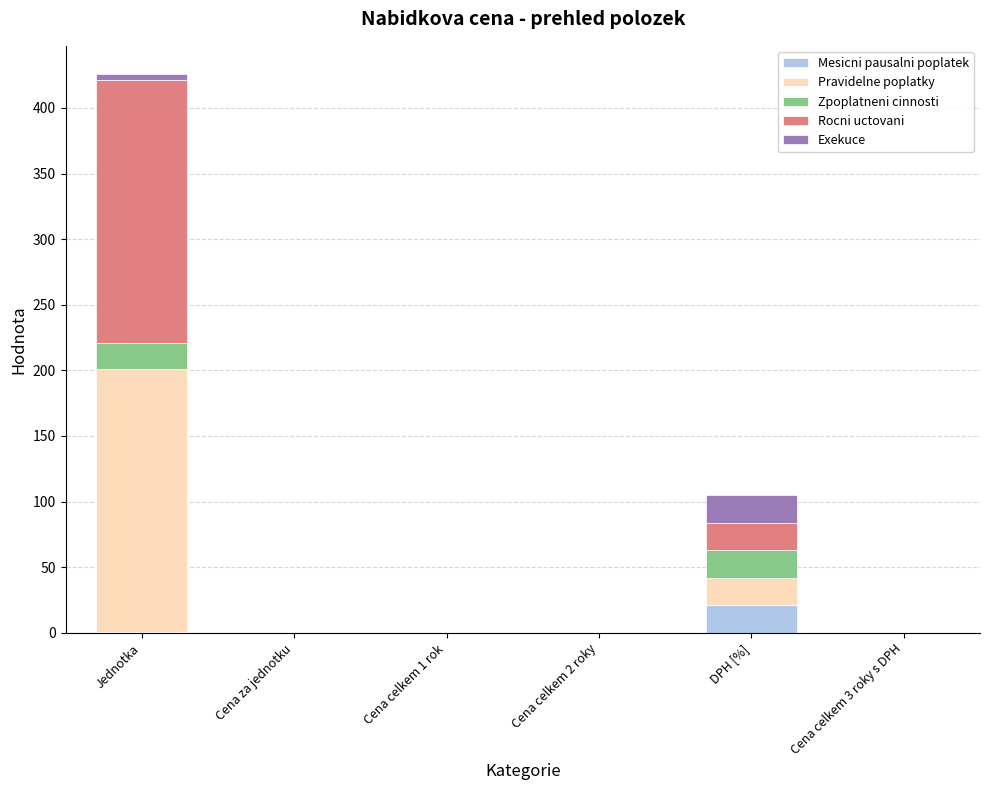

What is the sum of all Mesicni pausalni poplatek values?

22